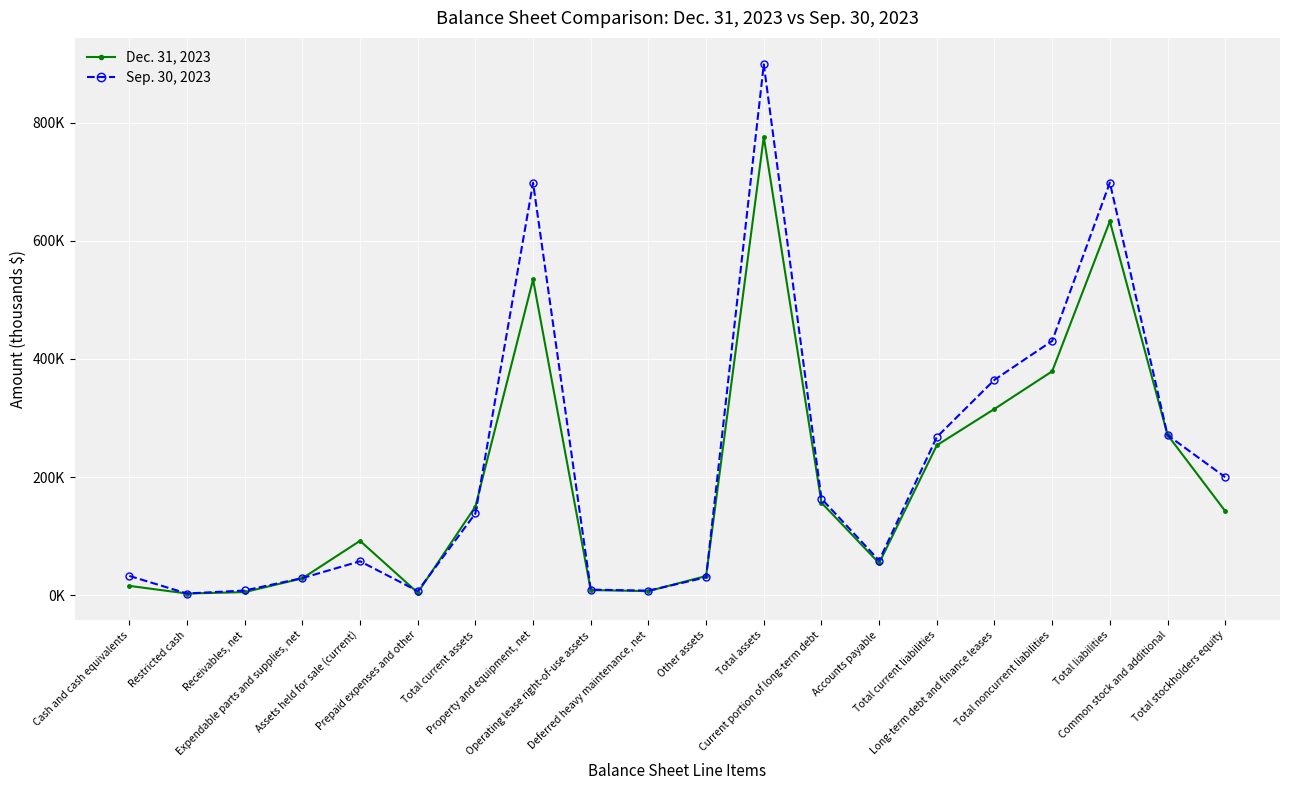

After their last crossing, which series has the higher values: Dec. 31, 2023 or Sep. 30, 2023?

Sep. 30, 2023